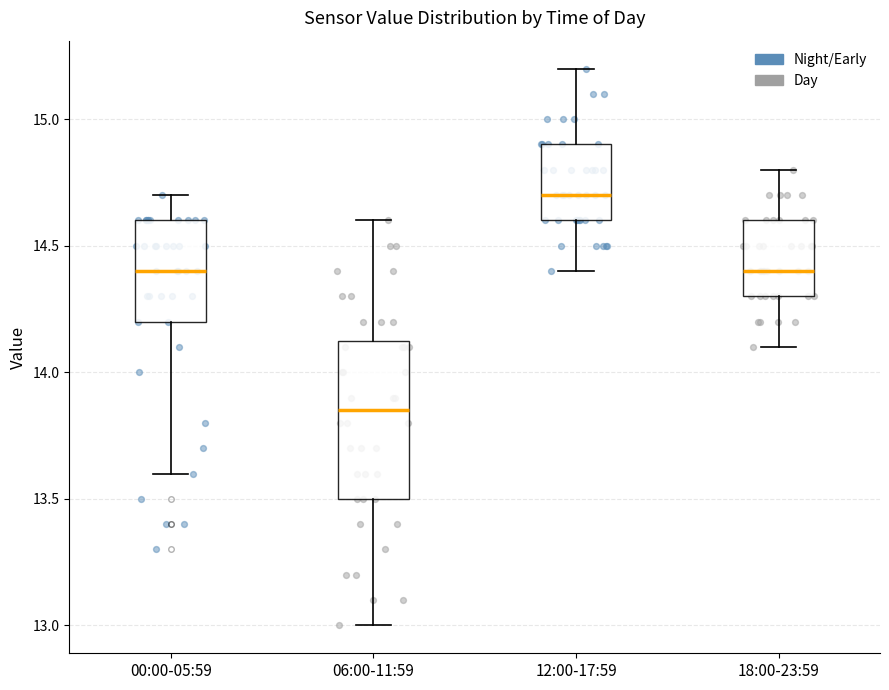

Reading left to right, transcribe this box plot: for each box, give where its median line is, the range the box spans, and where its two whiskers end, as read against the y-axis. The values are not printed on the chart, so give them approximately, as read against the axis.

00:00-05:59: median 14.40, box 14.20 to 14.60, whiskers 13.60 to 14.70
06:00-11:59: median 13.85, box 13.50 to 14.15, whiskers 13.00 to 14.60
12:00-17:59: median 14.70, box 14.60 to 14.90, whiskers 14.40 to 15.20
18:00-23:59: median 14.40, box 14.30 to 14.60, whiskers 14.10 to 14.80